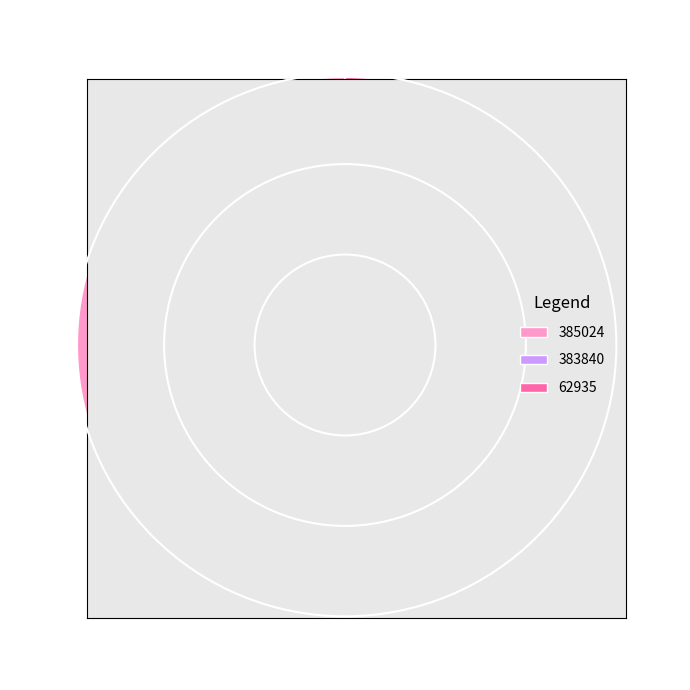

What is the smallest slice in the pie chart?

62935